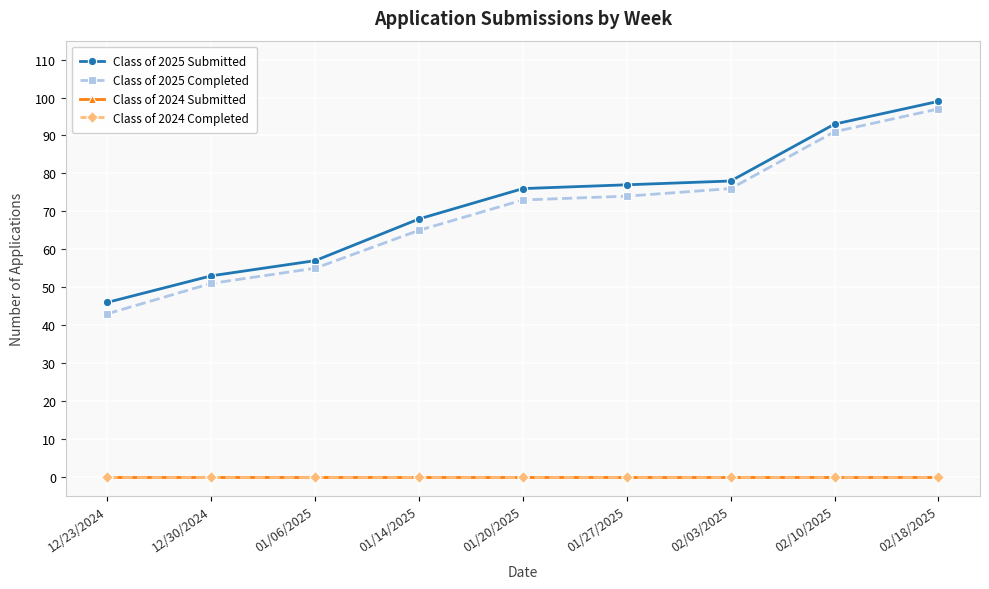

What is the sum of the Class of 2025 Completed values at 01/14/2025 and 01/06/2025?

120